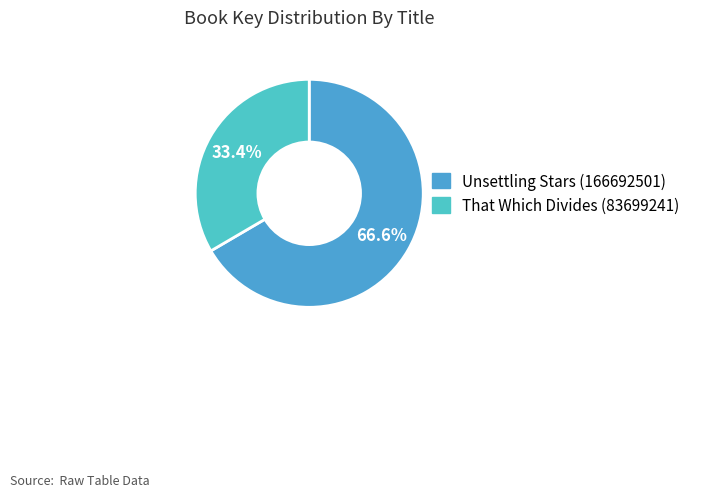

Approximately how many times larger is the value at Unsettling Stars (166692501) compared to That Which Divides (83699241)?

2.0